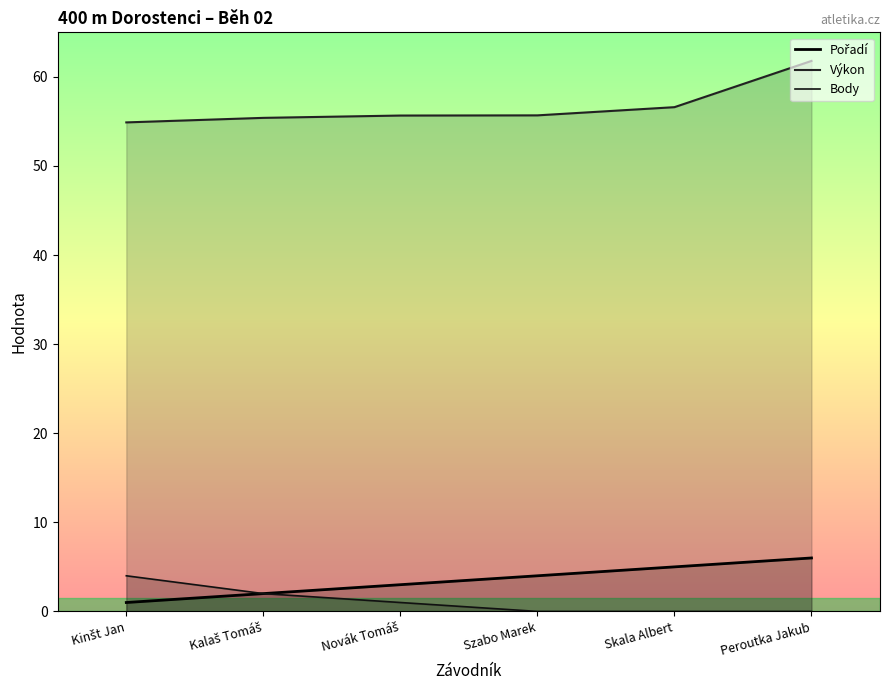

Does the chart display data point markers on the line(s)?

No